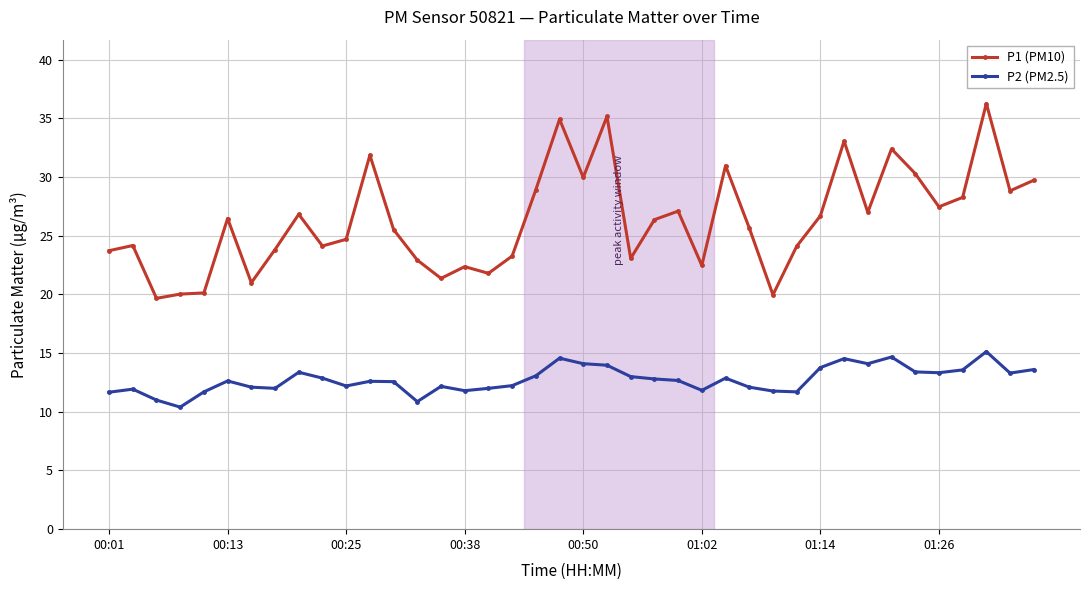

List the series in order of their peak value, lowest first.

P2 (PM2.5), P1 (PM10)